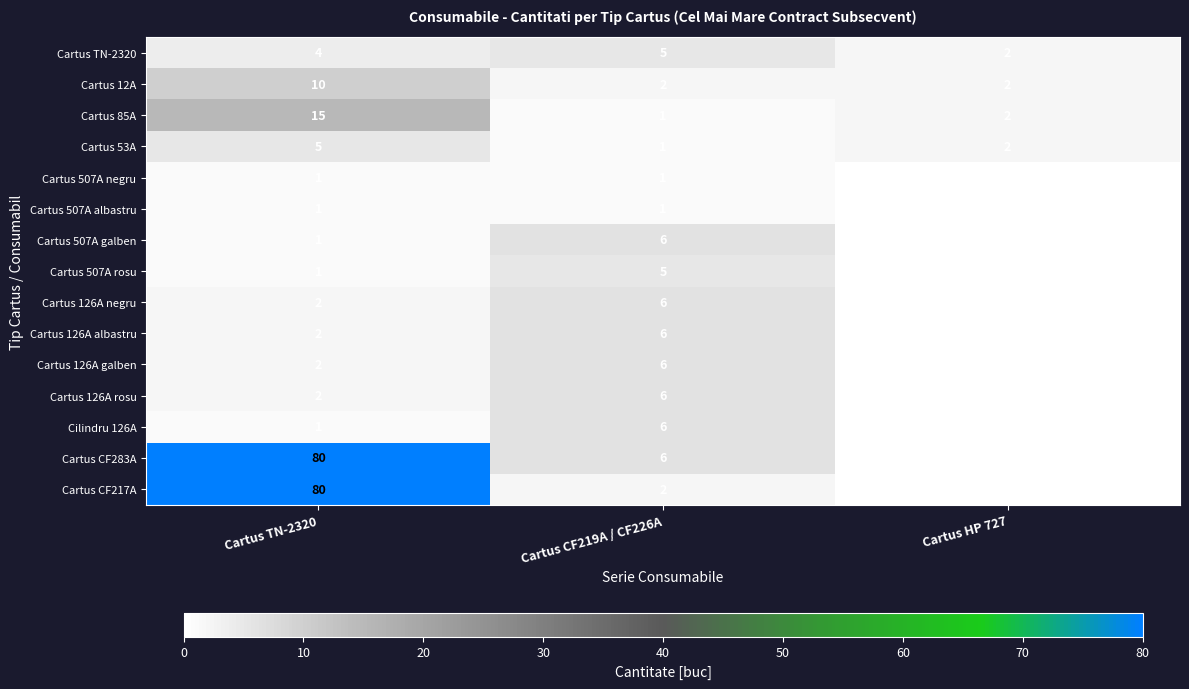

What is the greatest value displayed?

80